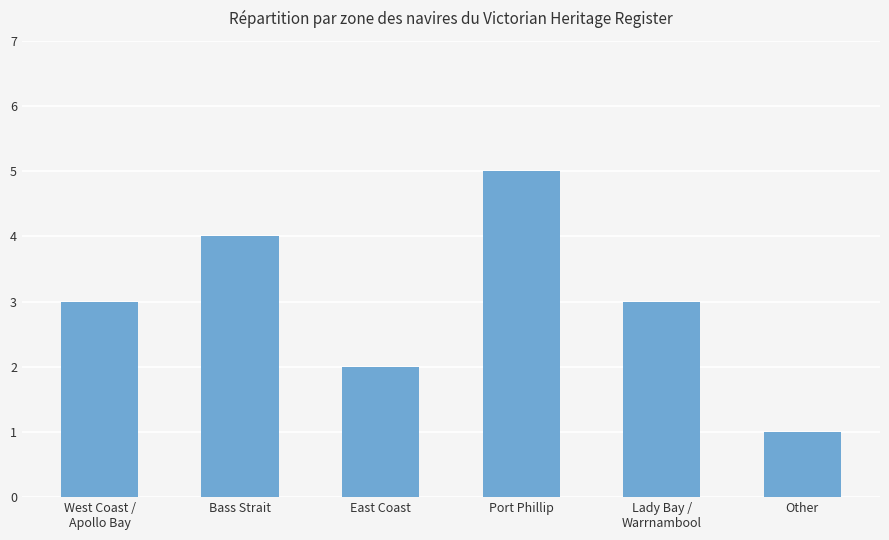

Reading left to right, what are all the values shown in this chart?

3	4	2	5	3	1